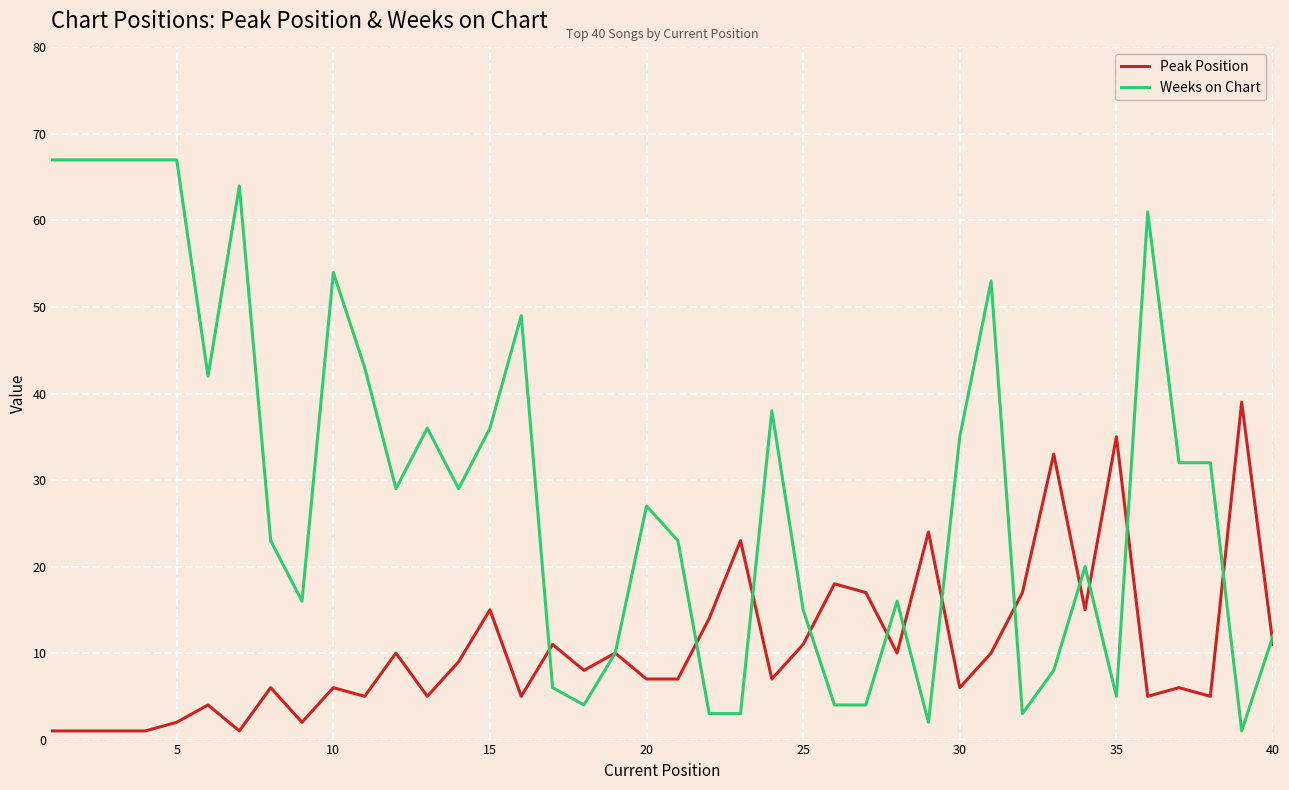

Which series has the widest spread of values?

Weeks on Chart